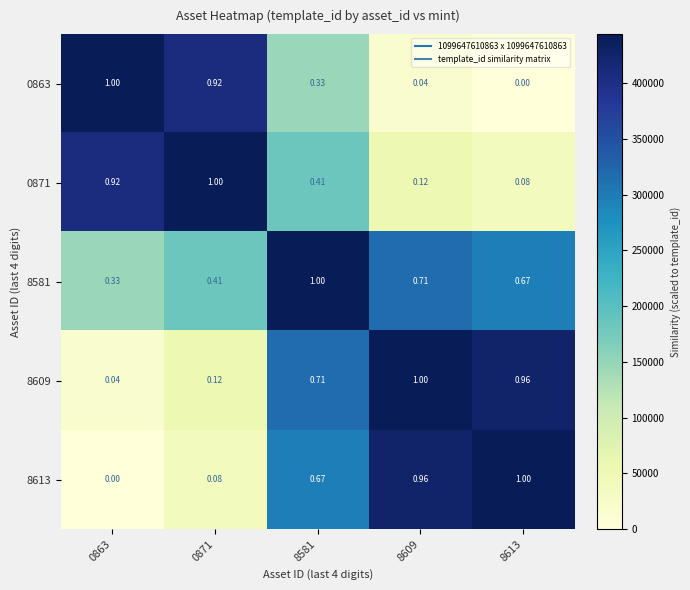

Is the value of 8609 at 0863 greater than the value of 8613 at 8609?

No